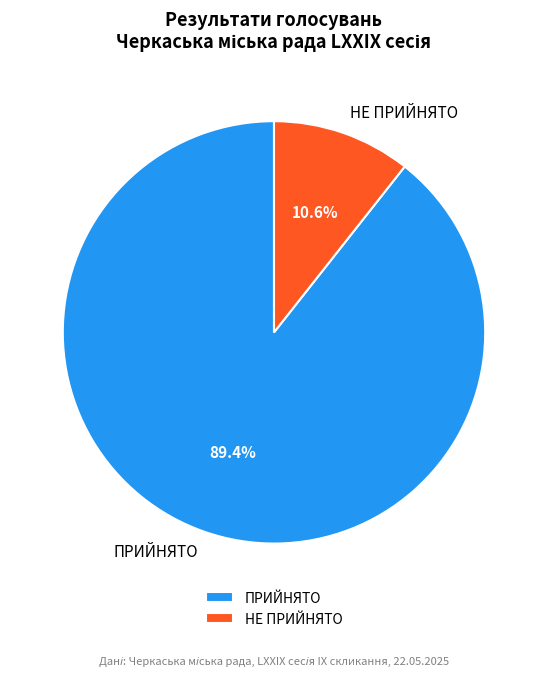

Between НЕ ПРИЙНЯТО and ПРИЙНЯТО, which is larger?

ПРИЙНЯТО